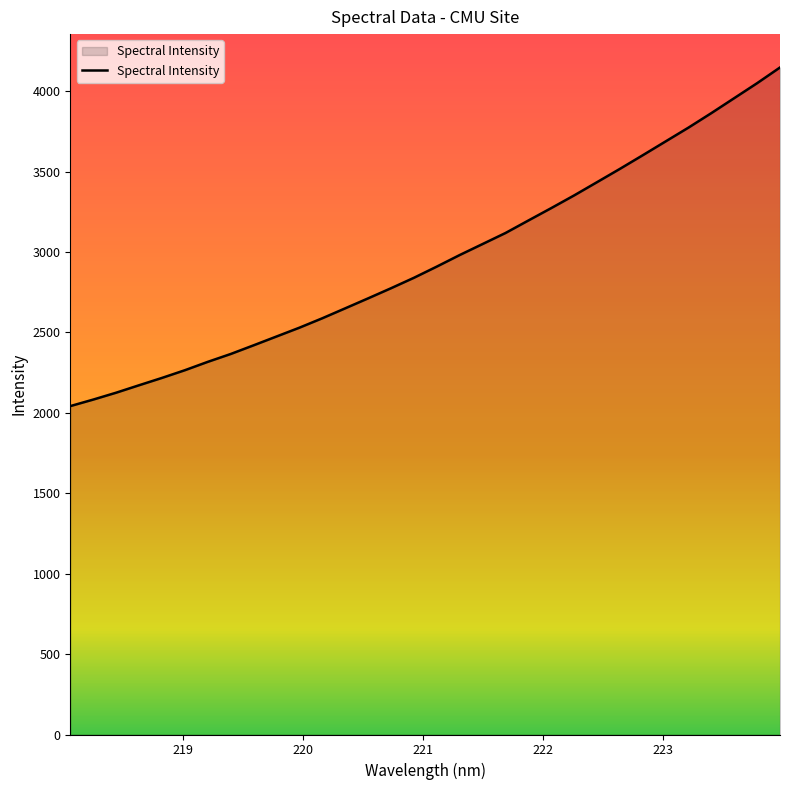

Count the number of categories in the chart.

32